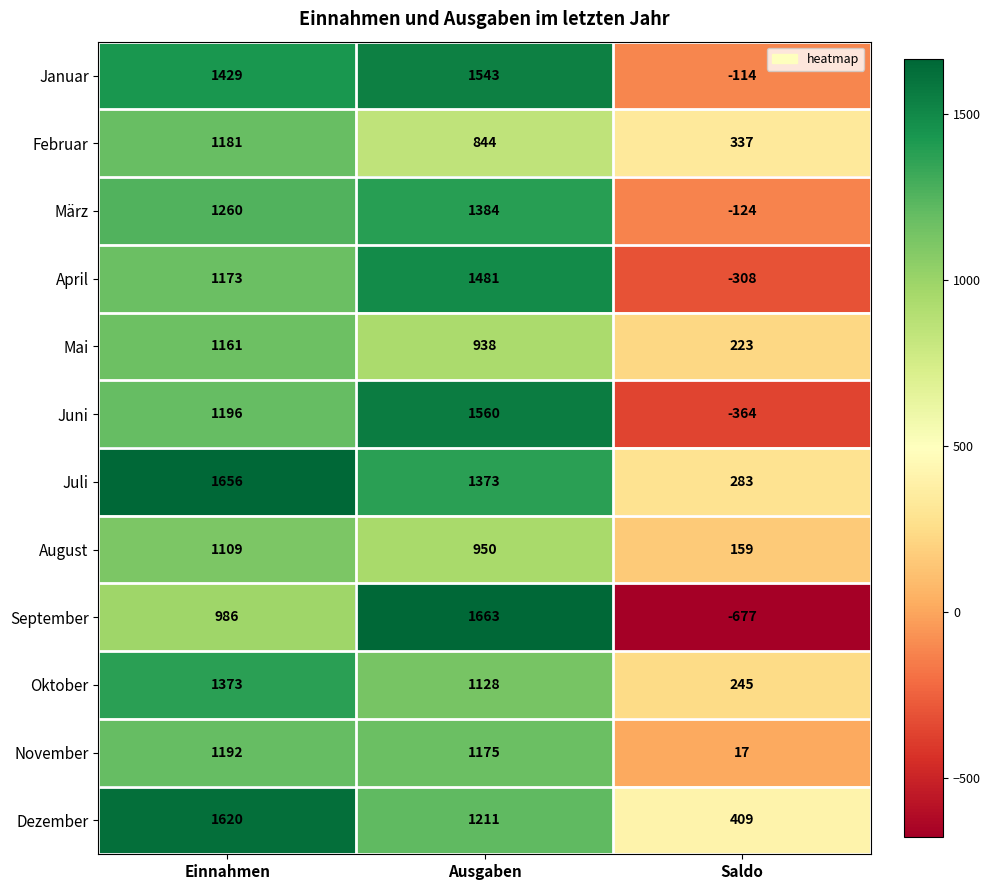

How many data points in August are less than 950?

1